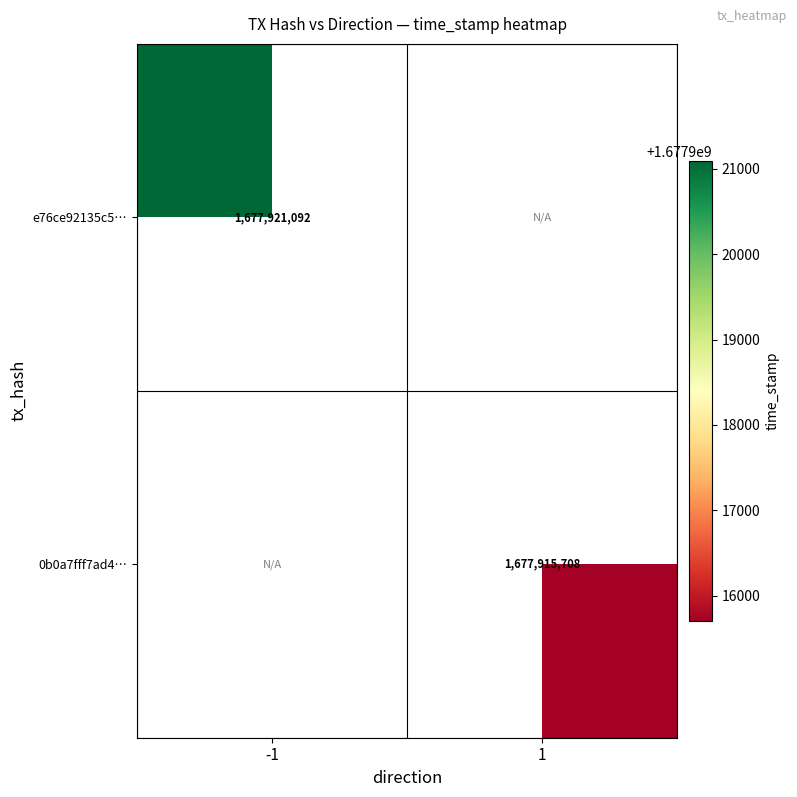

True or false: e76ce92135c5… has a value of 1677921092 at -1.

True